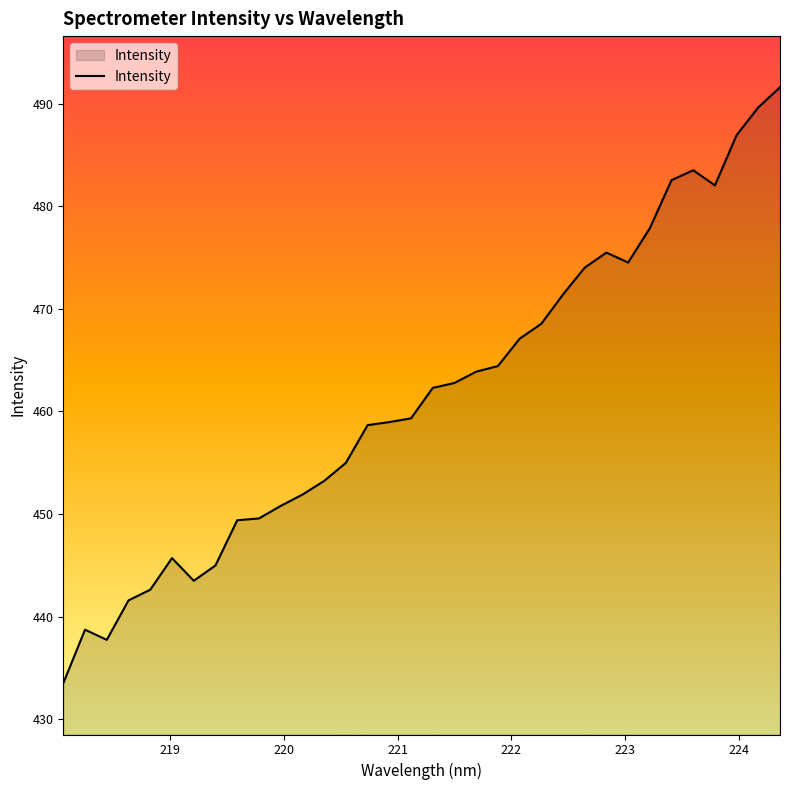

What is the difference between the maximum and minimum values?

58.1